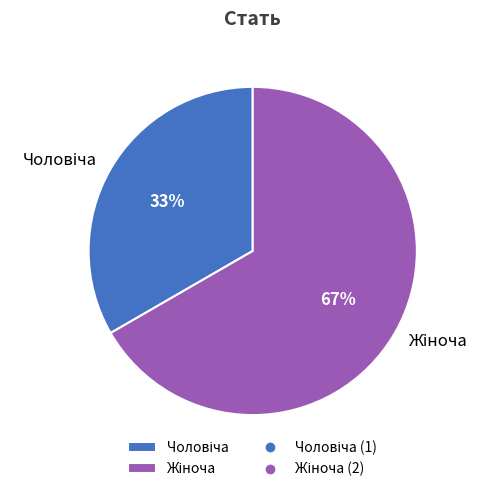

Does any single category account for the majority?

Yes